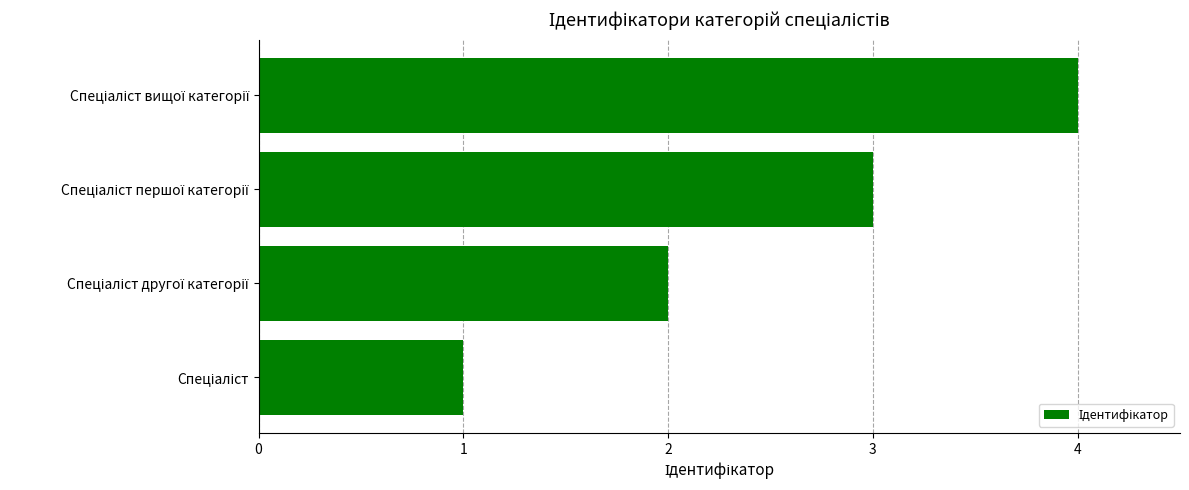

What is the maximum value shown in the chart?

4